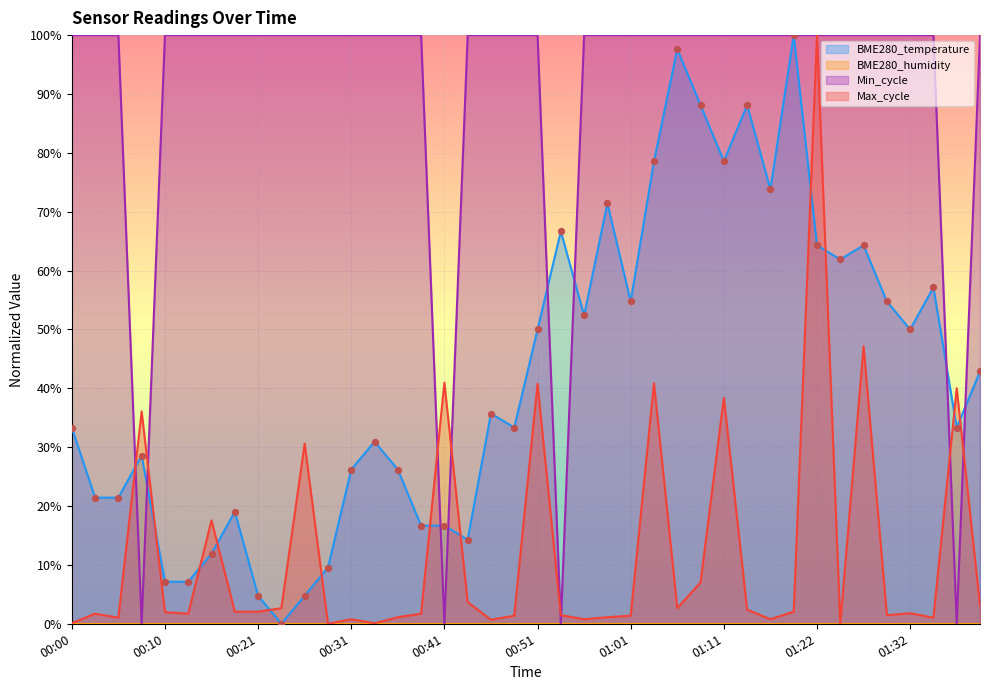

At which category is the sum across all series the highest?

01:22